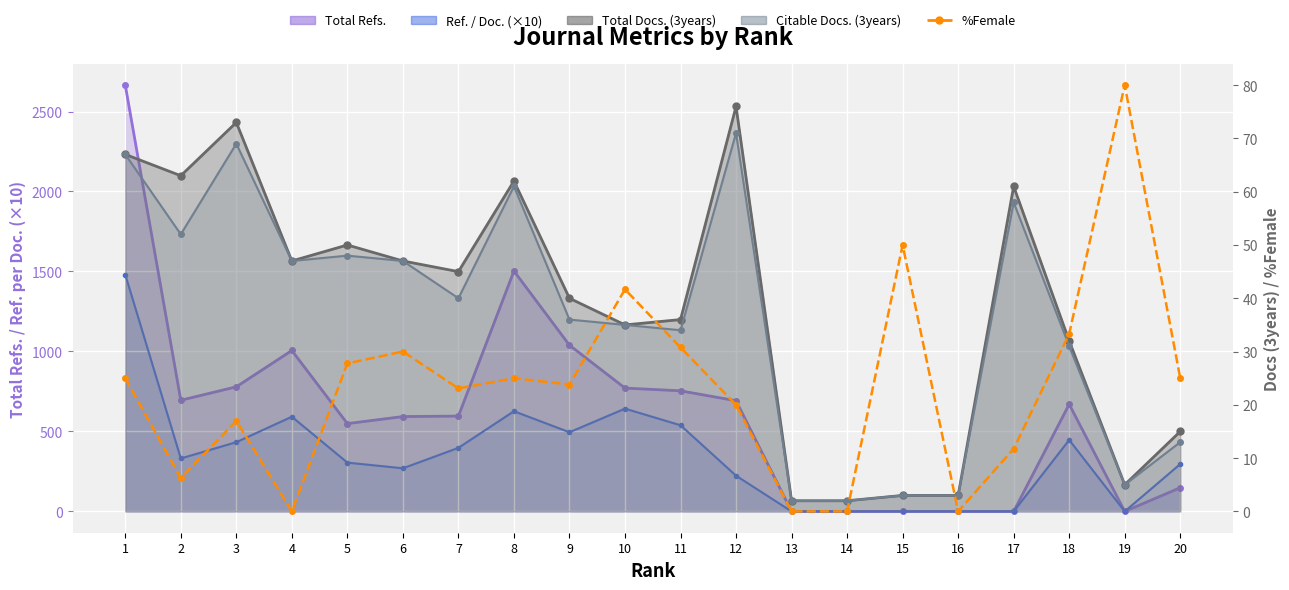

List the labels in order of value, smallest first.

4, 13, 14, 16, 2, 17, 3, 12, 7, 9, 1, 8, 20, 5, 6, 11, 18, 10, 15, 19